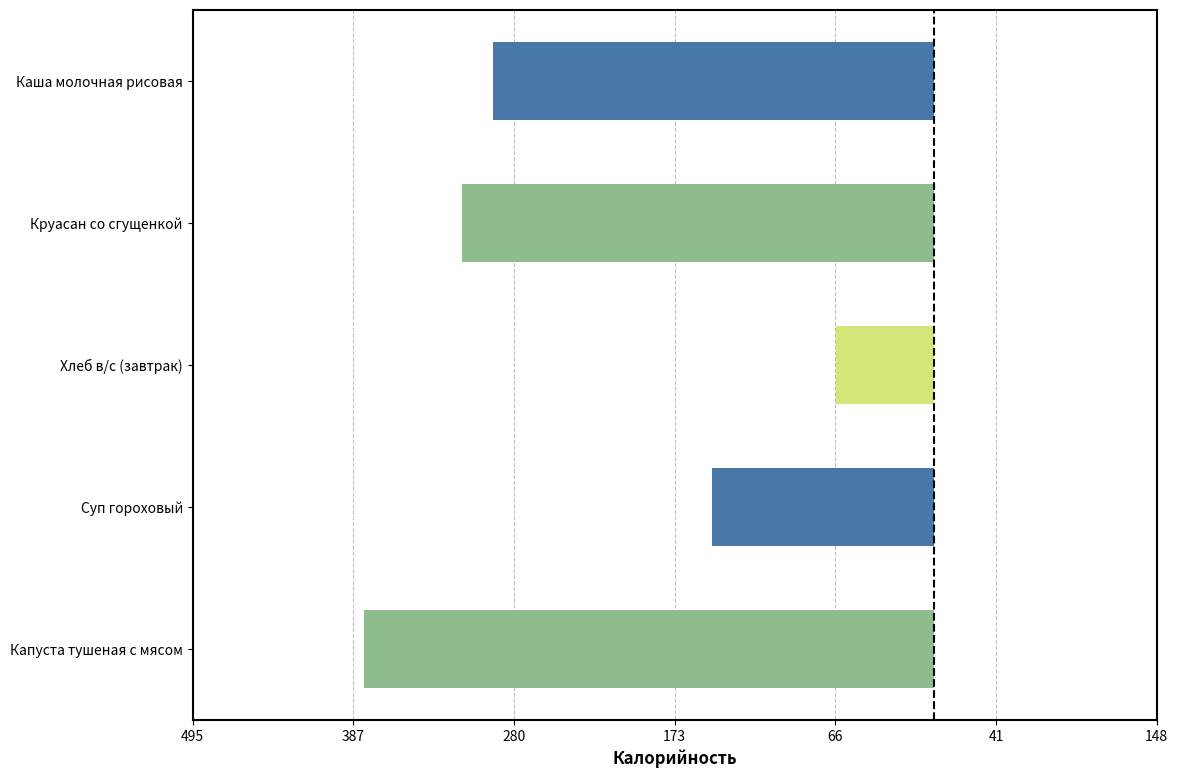

Are the bars horizontal?

Yes